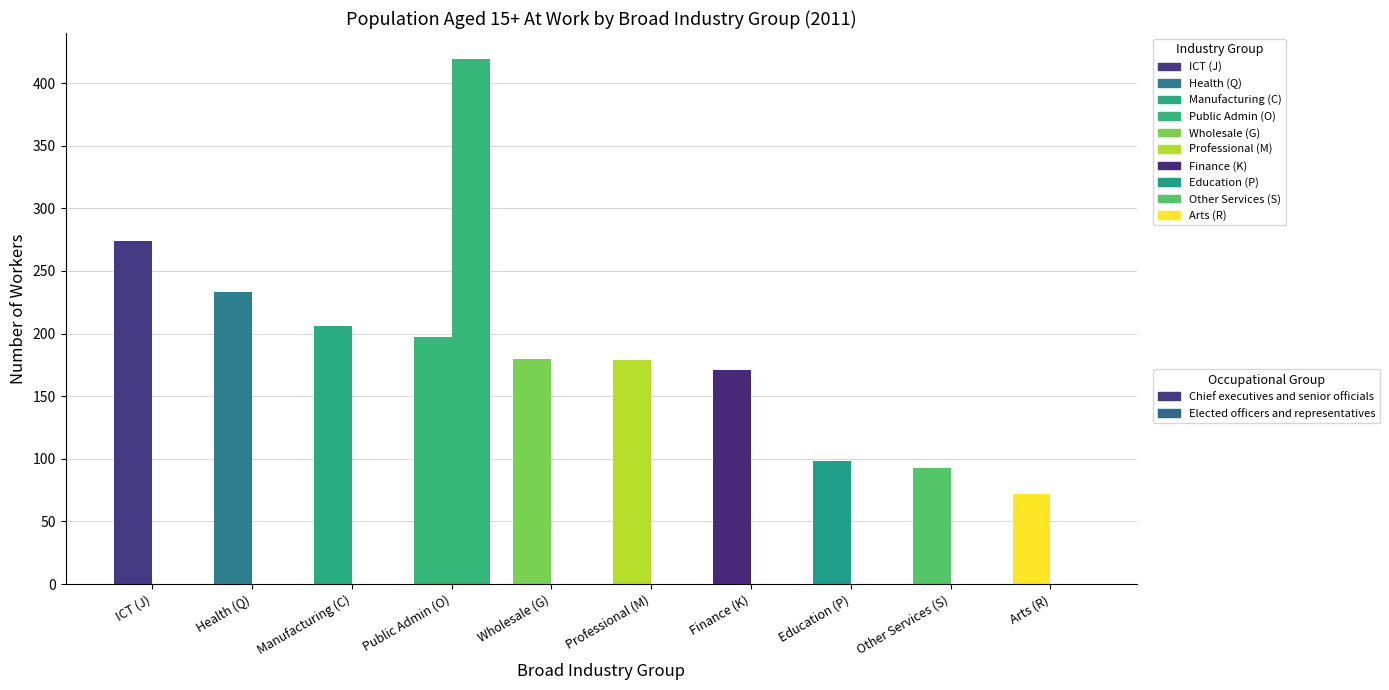

At which category is the sum across all series the highest?

Public administration (O)